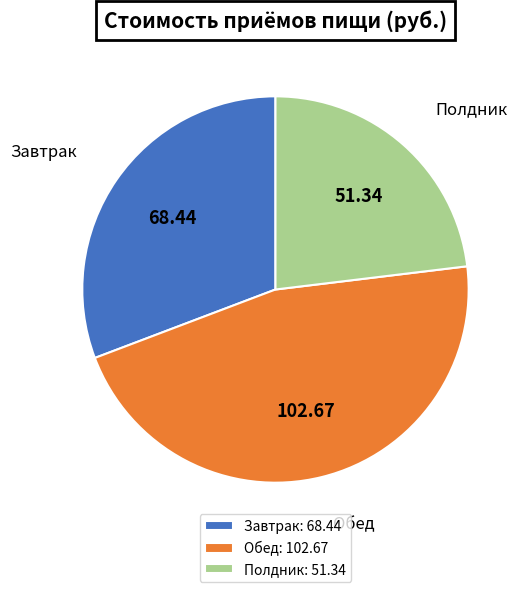

What is the ratio of the value at Полдник: 51.34 to the value at Завтрак: 68.44?

0.8